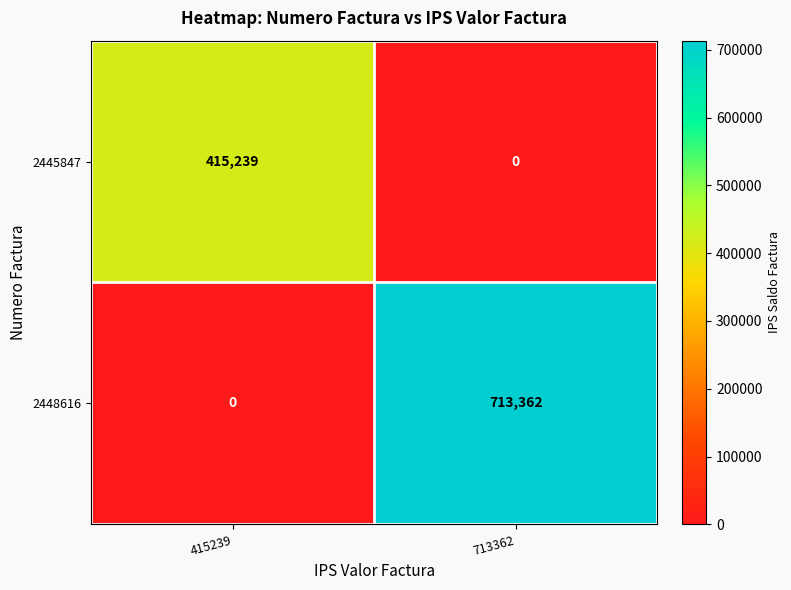

At which category is the sum across all series the highest?

713362